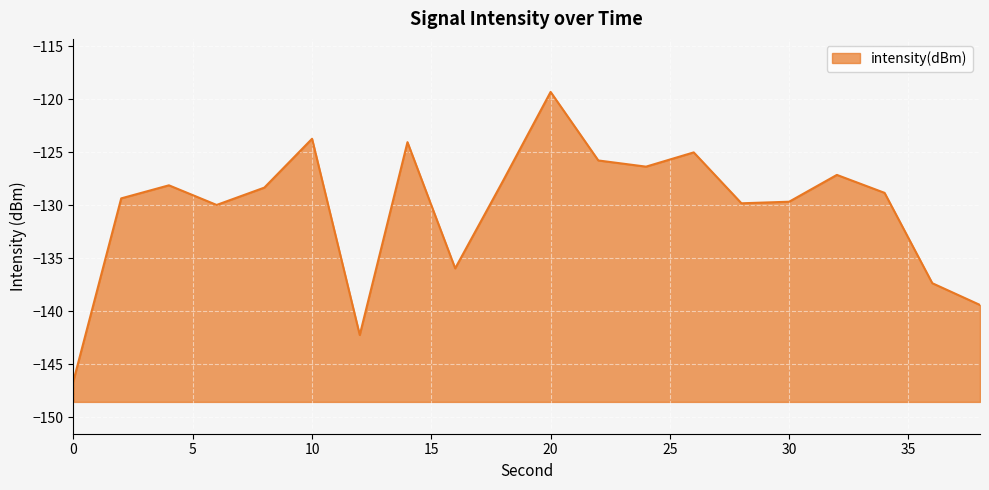

At which category does the chart reach its peak across all series?

20